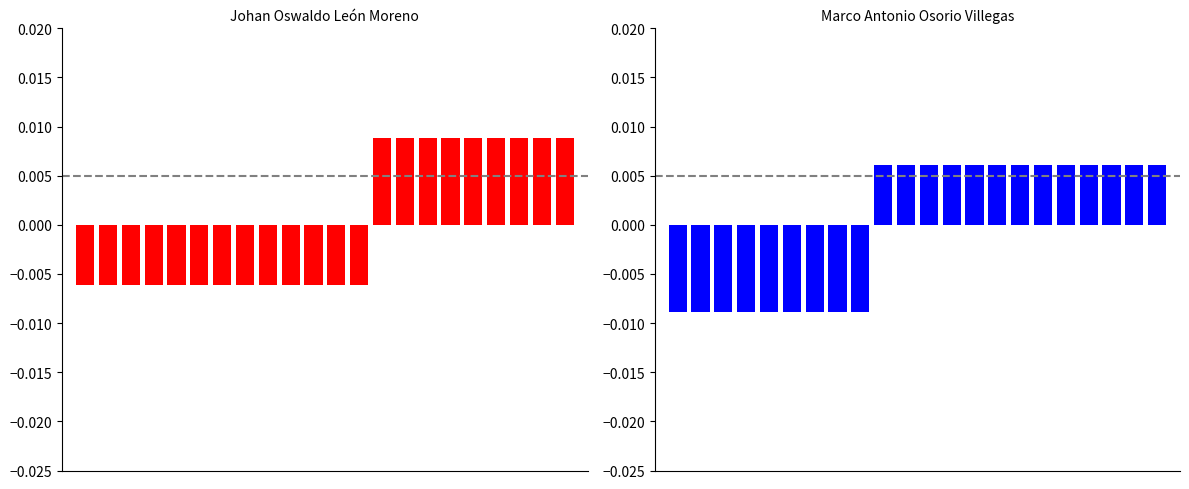

At which label does Johan Oswaldo León Moreno first exceed 0?

13